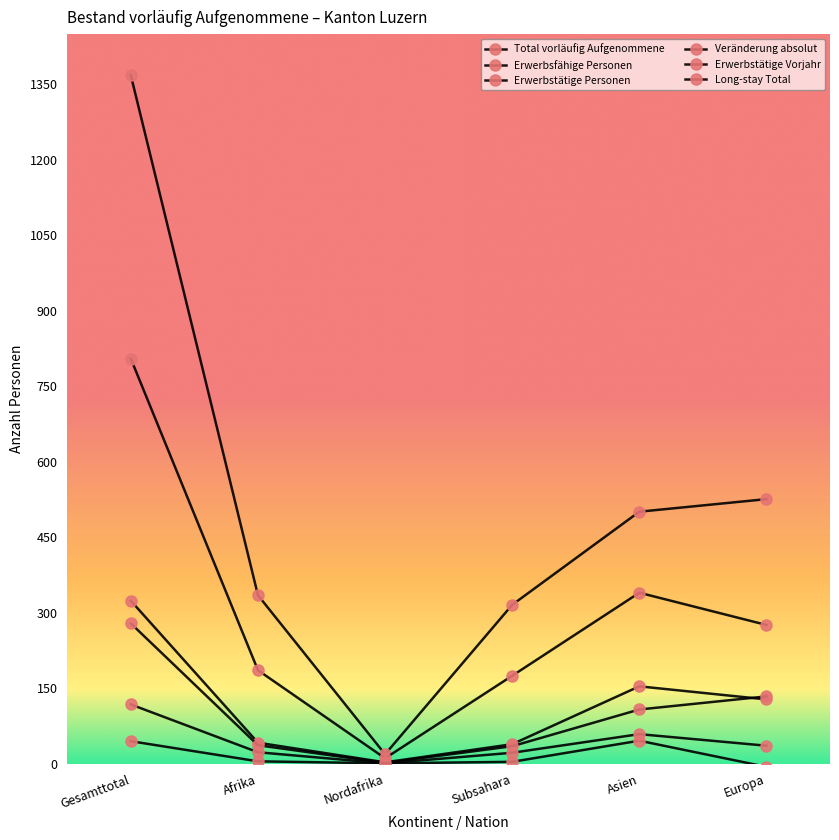

Reading right to left, what are all the values shown in this chart?

Total vorläufig Aufgenommene: 526	501	316	19	335	1368
Erwerbsfähige Personen: 276	340	175	11	186	805
Erwerbstätige Personen: 128	154	39	3	42	324
Veränderung absolut: -6	46	4	1	5	45
Erwerbstätige Vorjahr: 134	108	35	2	37	279
Long-stay Total: 36	59	22	1	23	118